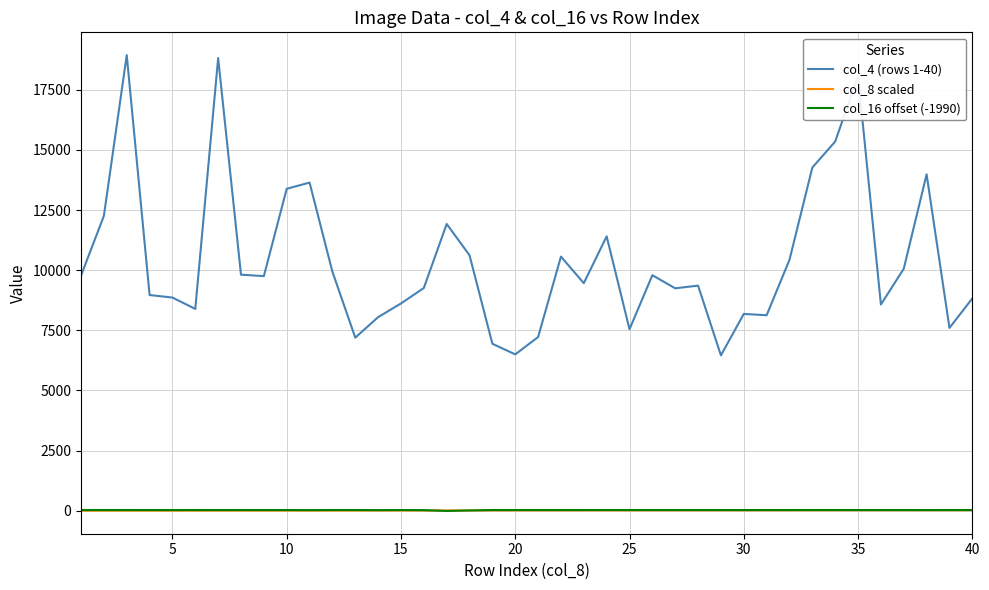

What is the difference between the maximum and second lowest values in the col_4 (rows 1-40) series?

12442.0